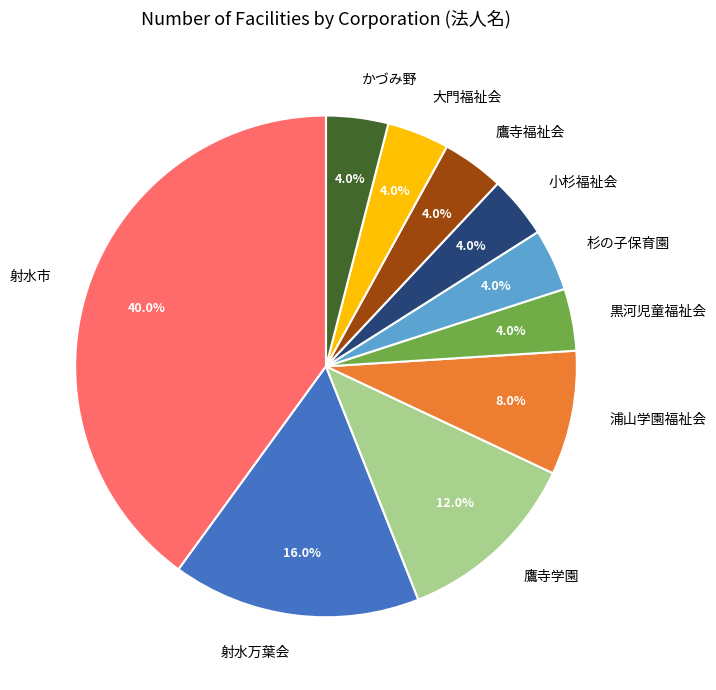

To the nearest percent, what percentage of the pie is 黒河児童福祉会?

4%